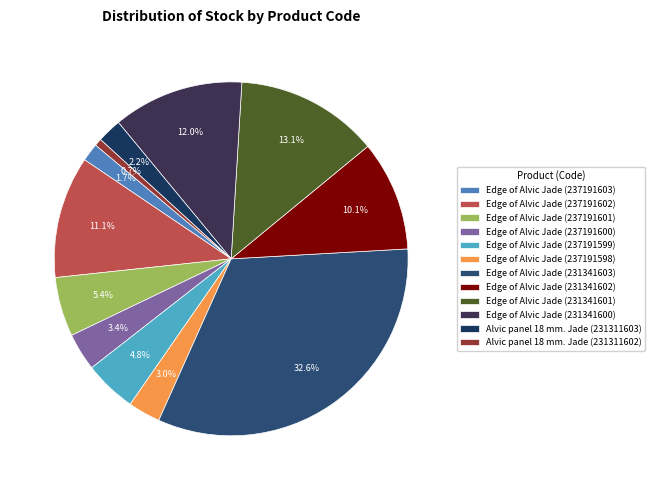

Do Edge of Alvic Jade (231341603) and Edge of Alvic Jade (237191599) together represent more than half of the pie?

No